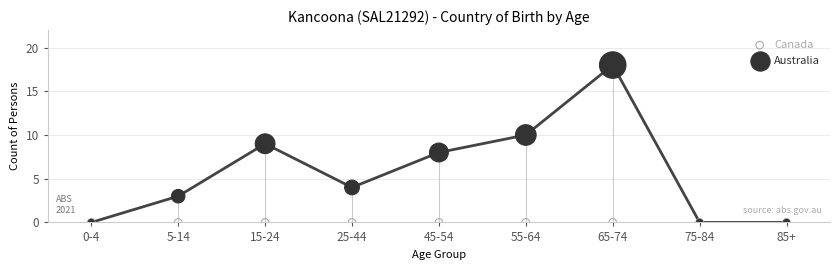

What are all the series names shown in the legend?

Canada, Australia